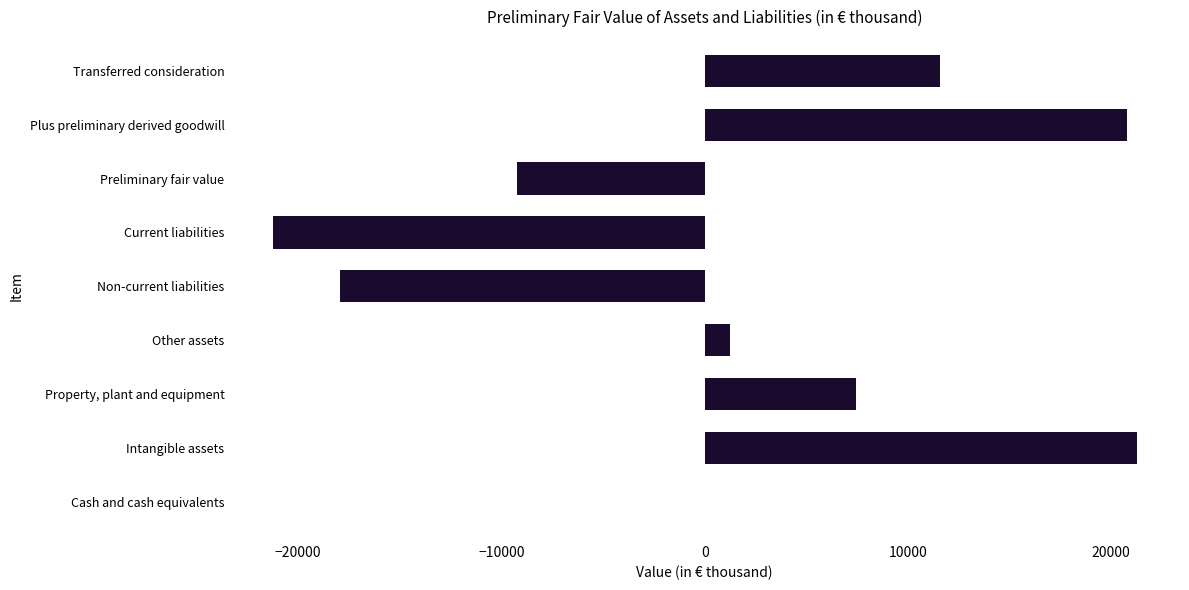

Between Non-current liabilities and Plus preliminary derived goodwill, which is larger?

Plus preliminary derived goodwill